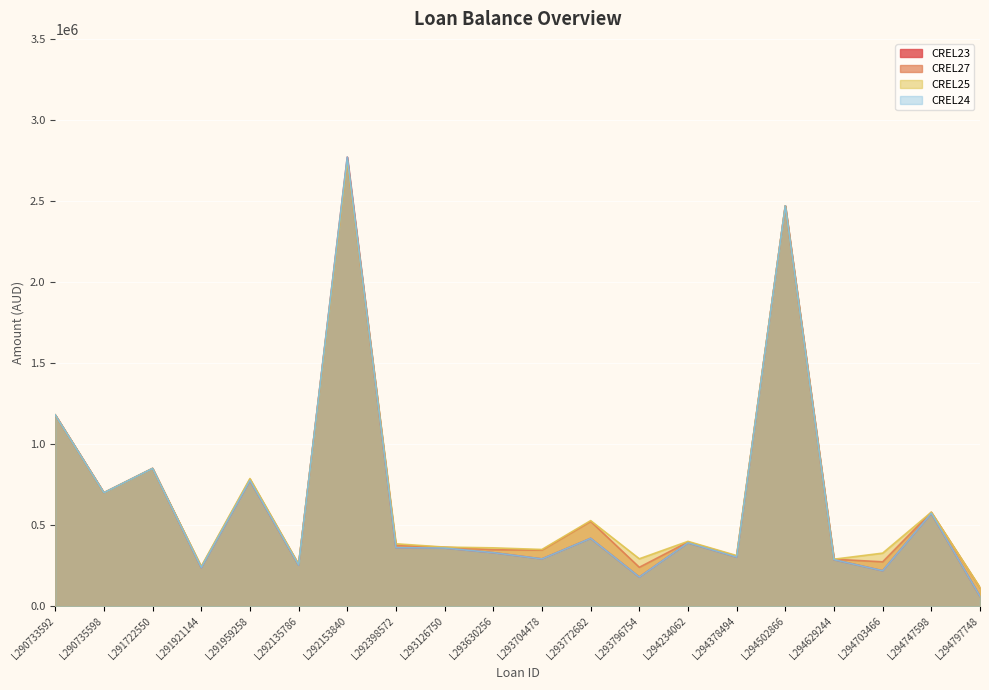

The CREL23 series shows 1435812.9 at L292153840. True or false?

False